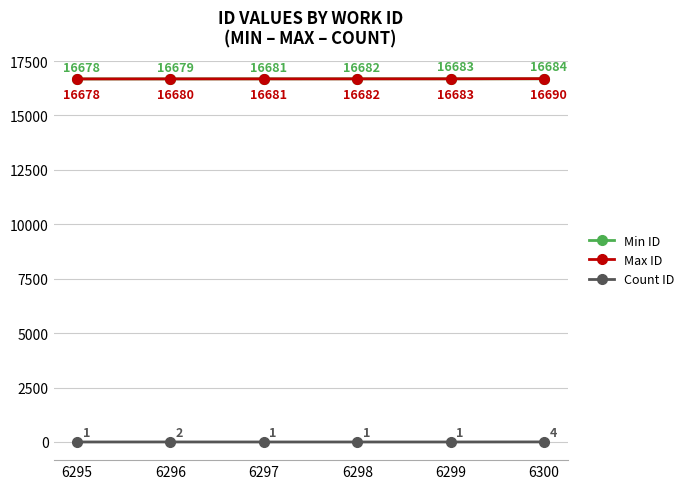

True or false: Count ID and Max ID intersect in this chart.

False